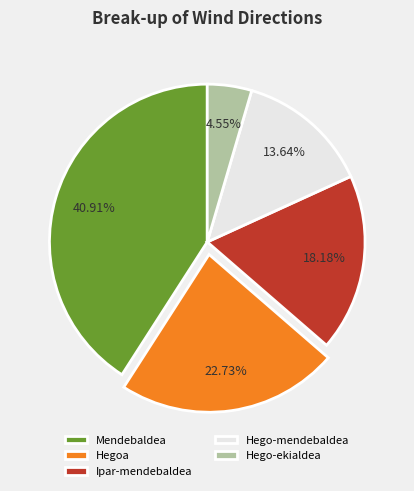

How many segments does this pie chart have?

5